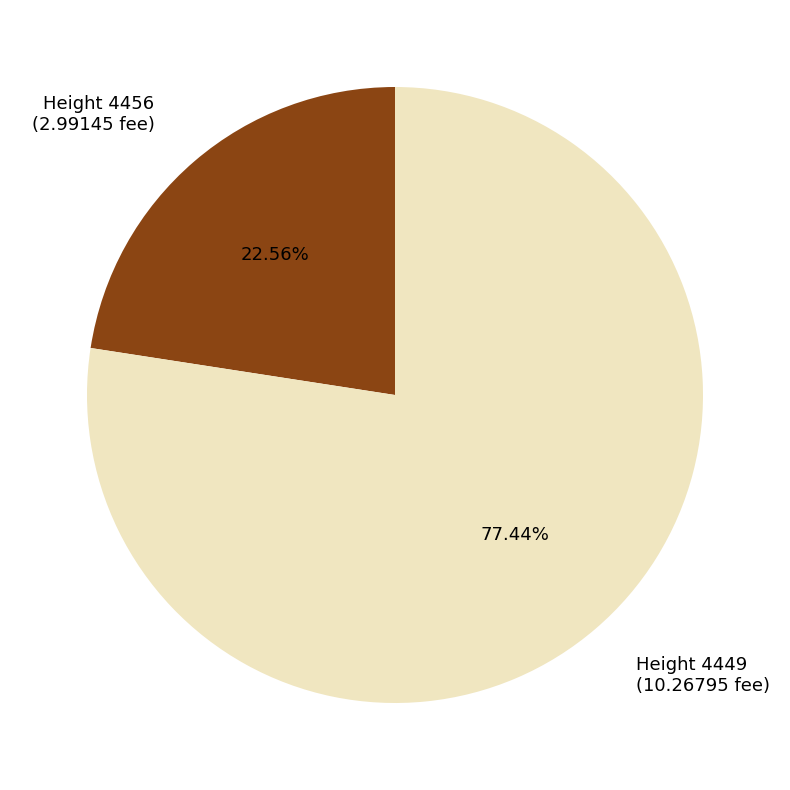

To the nearest percent, what is the average slice percentage?

50%